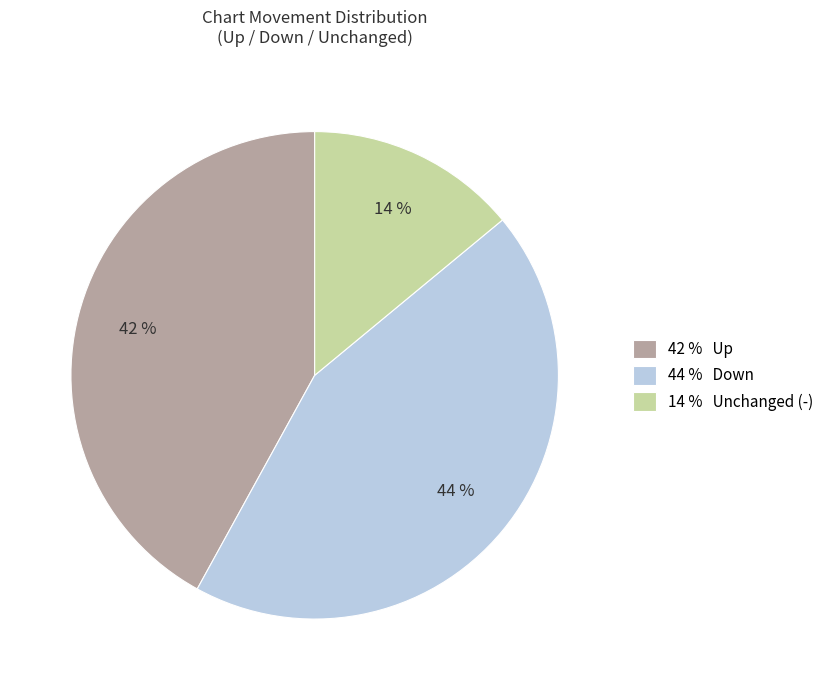

Rank the categories by value from lowest to highest.

14 % Unchanged (-), 42 % Up, 44 % Down